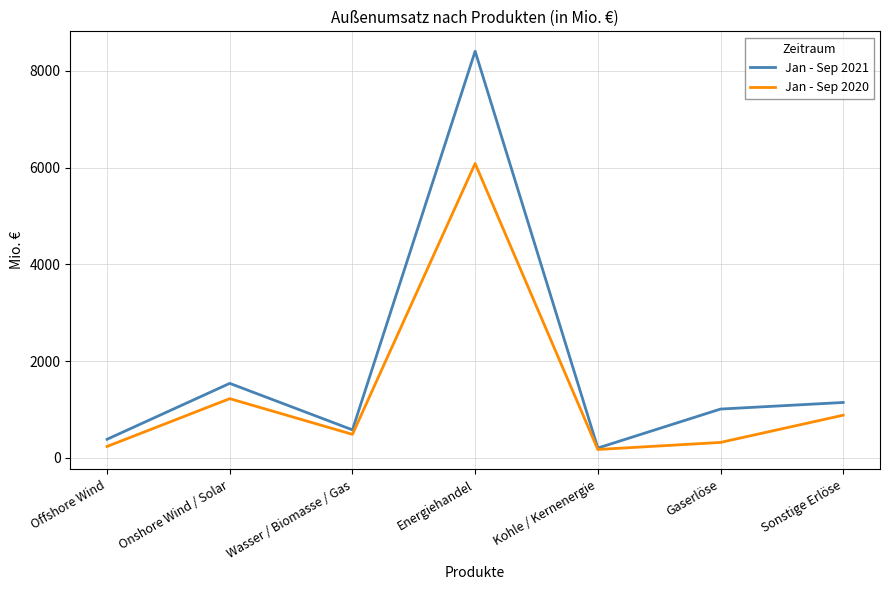

List the labels in order of Jan - Sep 2021 value, largest first.

Energiehandel, Onshore Wind / Solar, Sonstige Erlöse, Gaserlöse, Wasser / Biomasse / Gas, Offshore Wind, Kohle / Kernenergie